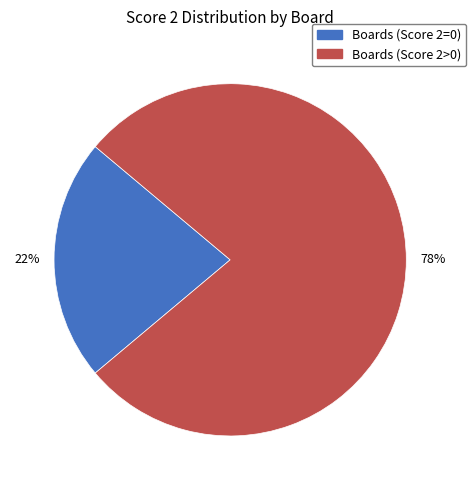

Is there a majority slice in this chart?

Yes